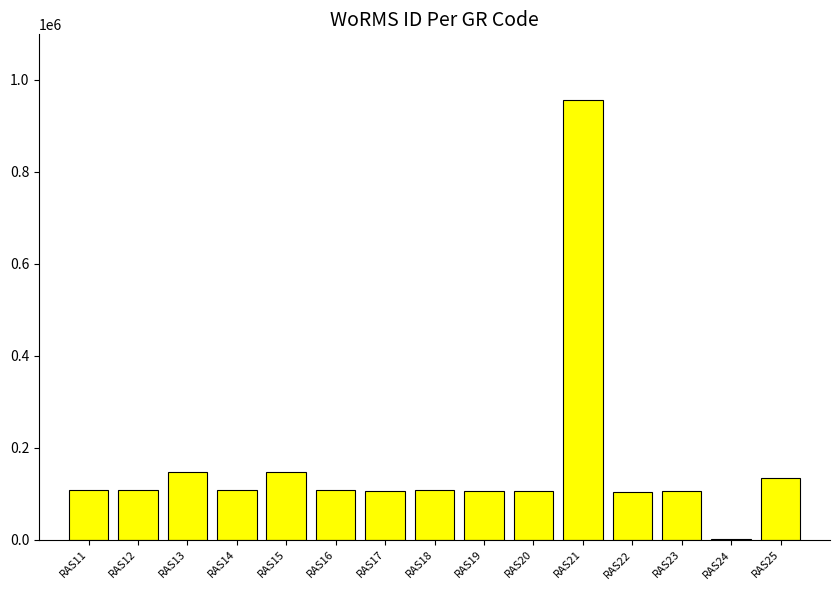

What is the sum of all values?

2454317